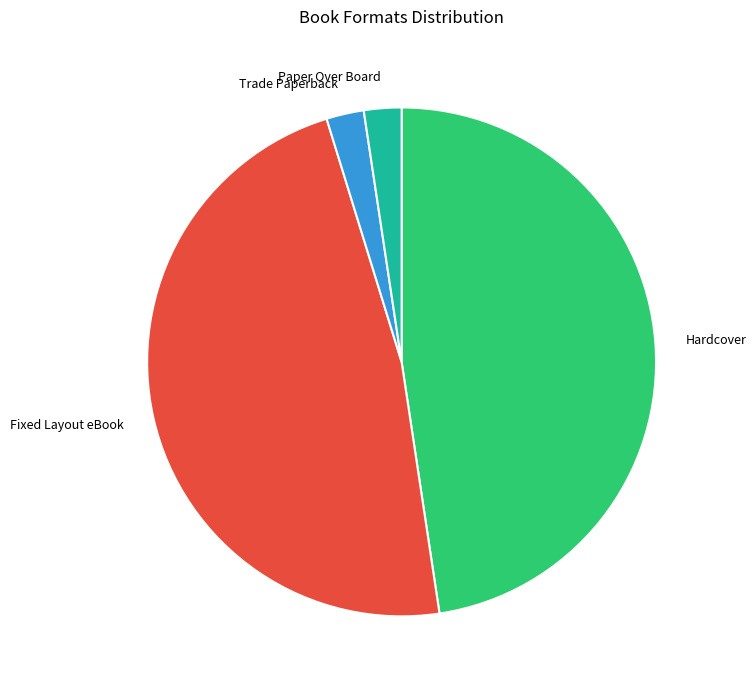

The Hardcover slice represents 48% of the pie. True or false?

True